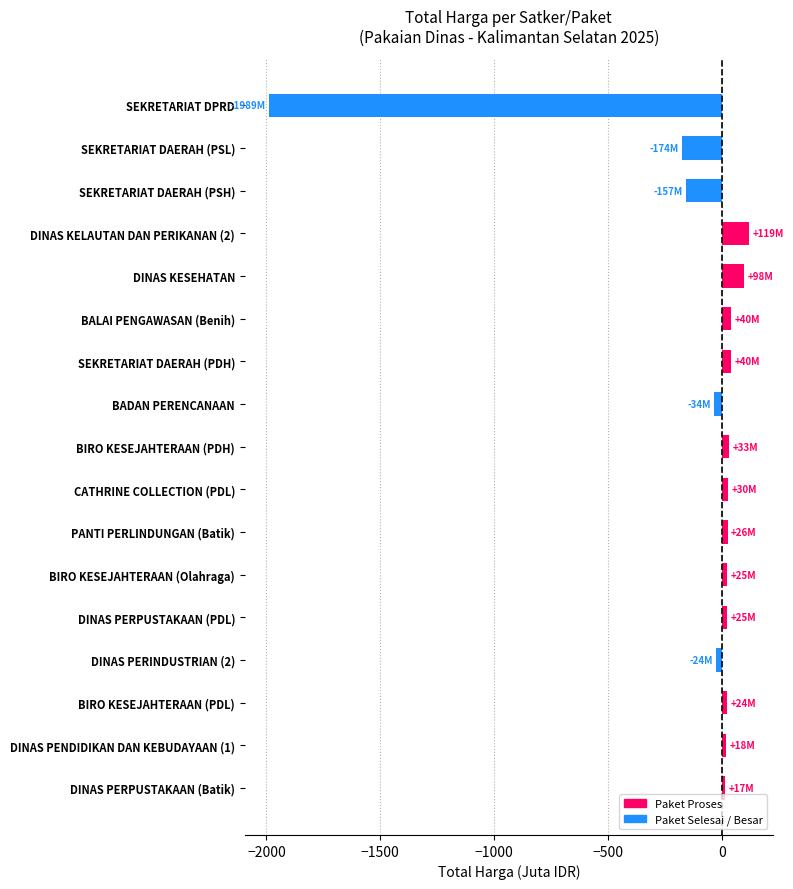

At which category does the chart reach its peak across all series?

DINAS KELAUTAN DAN PERIKANAN (2)